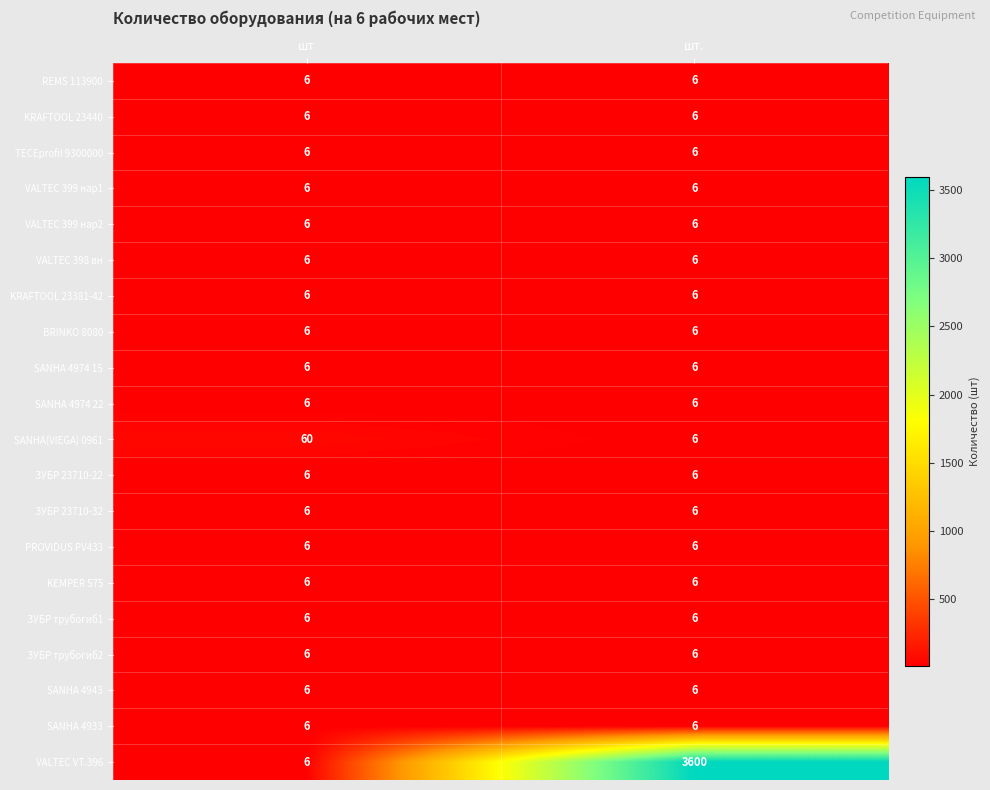

What is the difference between the maximum and minimum values in the VALTEC VT.396 series?

3594